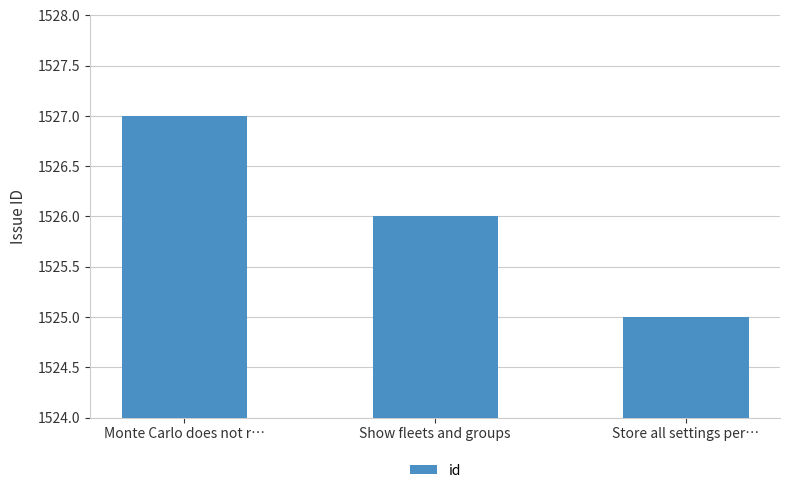

What is the label of the 2nd bar from the right?

Show fleets and groups